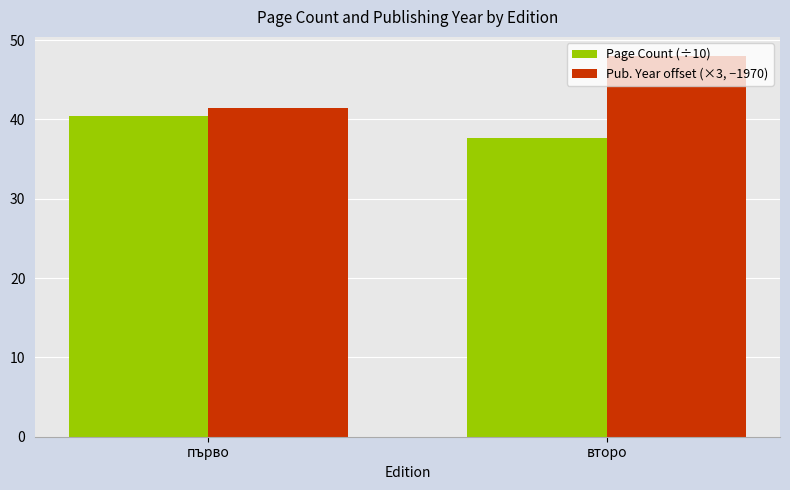

What is the sum of all Page Count (÷10) values?

78.0